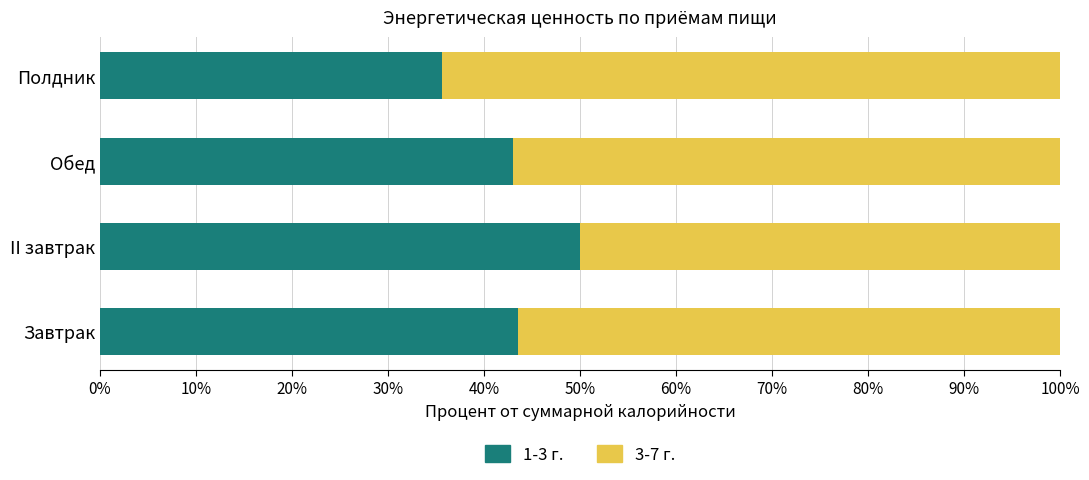

What is the total value across all series at Полдник?

100.0